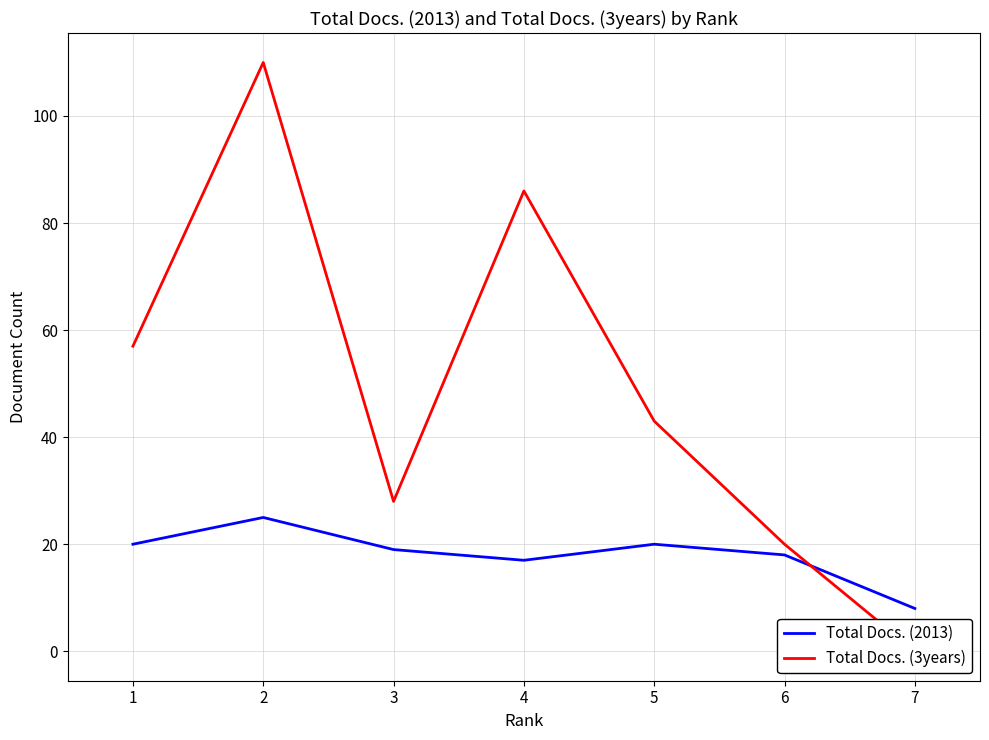

What is the value of the Total Docs. (3years) point at the 6th from the left?

20